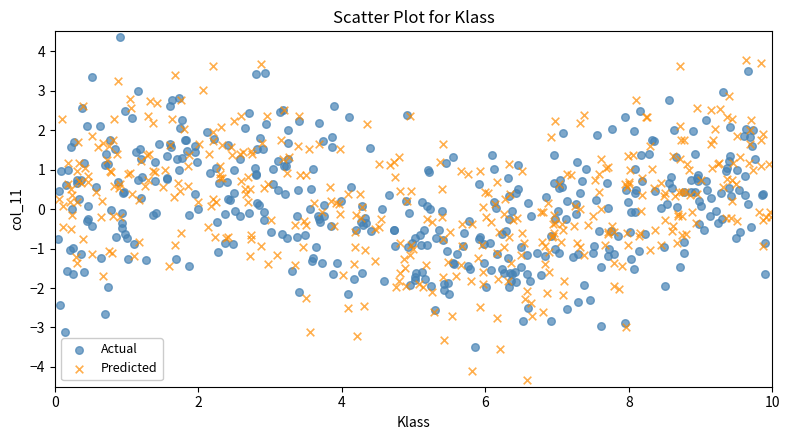

Which series contains the highest Y value?

Actual